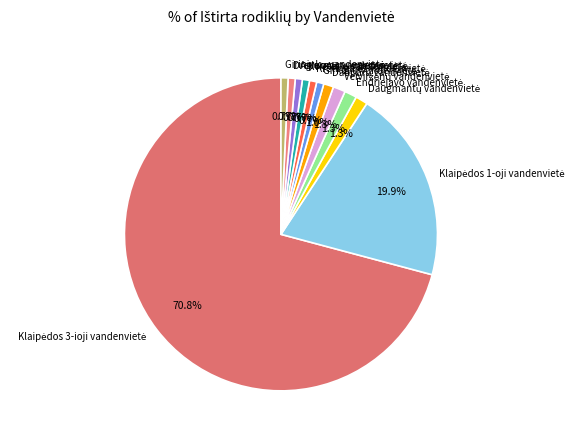

Is there any slice that represents more than half of the pie?

Yes